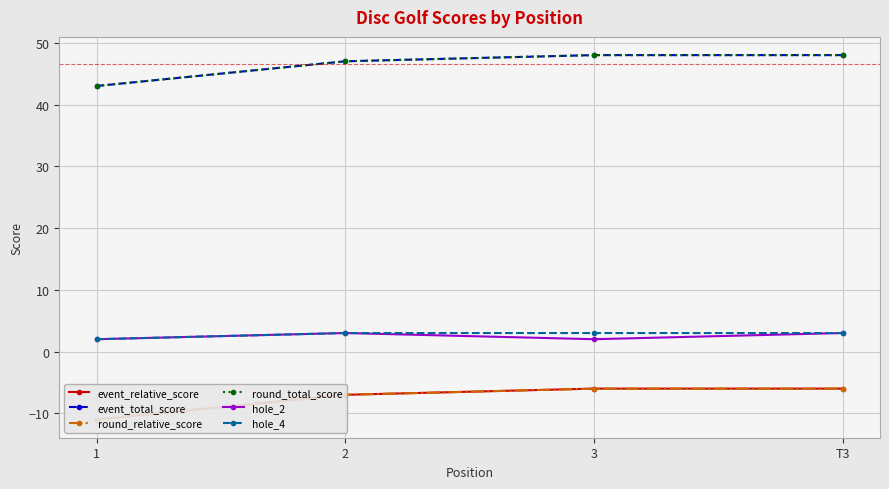

What is the label of the 2nd point from the right?

3